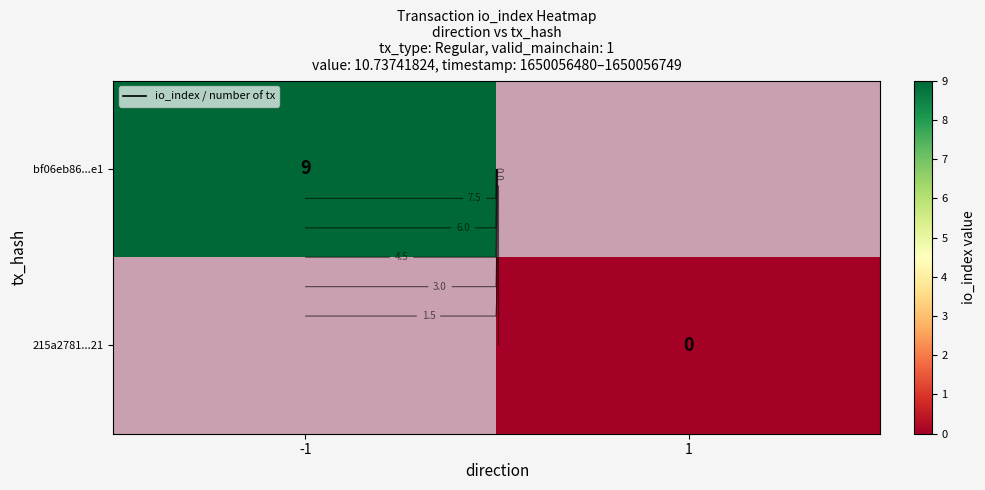

Which has a higher value, 1 or -1?

-1